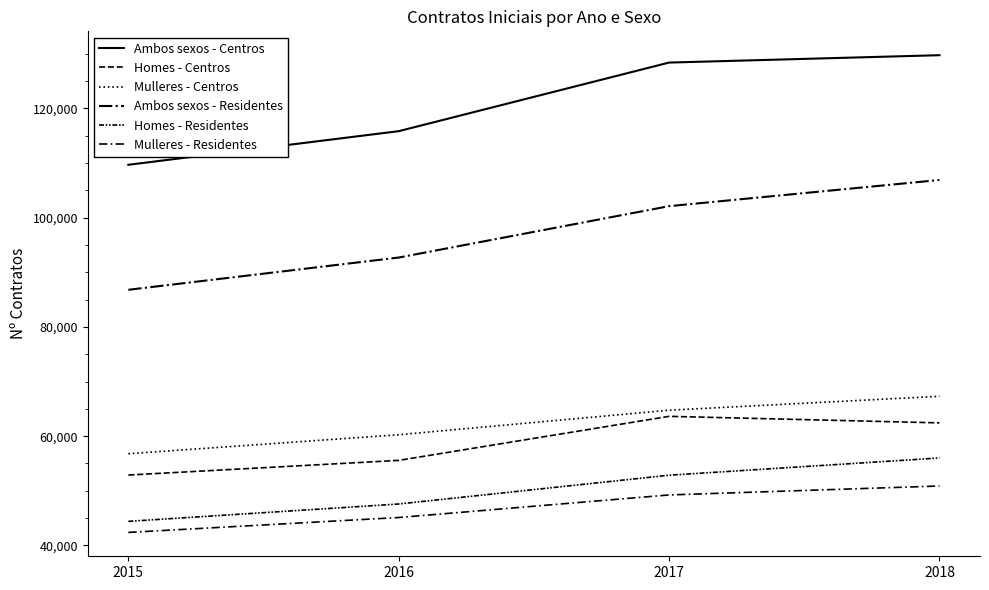

Which series has the largest total across all categories?

Ambos sexos - Centros